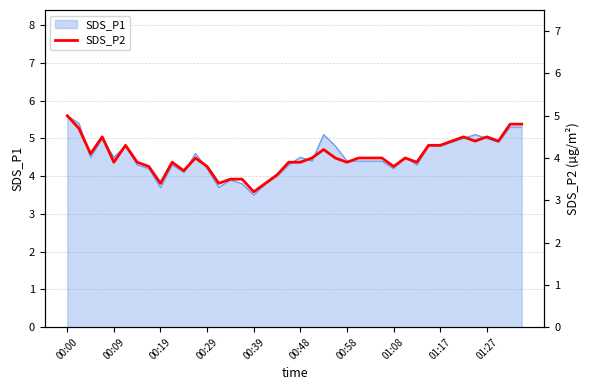

What is the minimum value for SDS_P1?

3.5